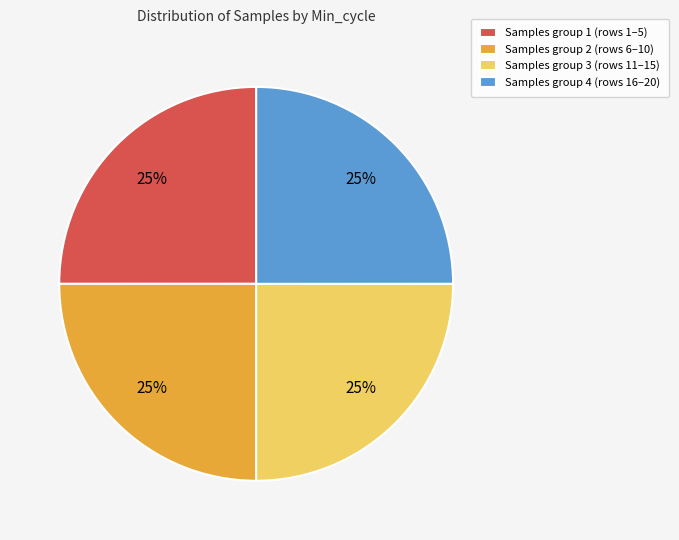

The Samples group 3 (rows 11–15) slice represents 25% of the pie. True or false?

True